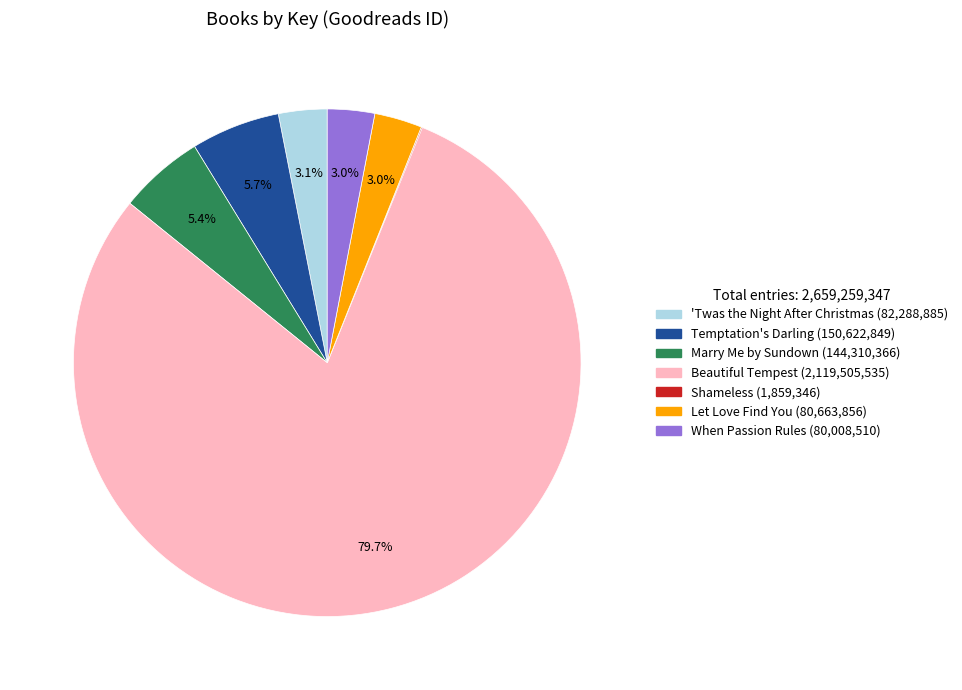

Which slice is the largest?

Beautiful Tempest